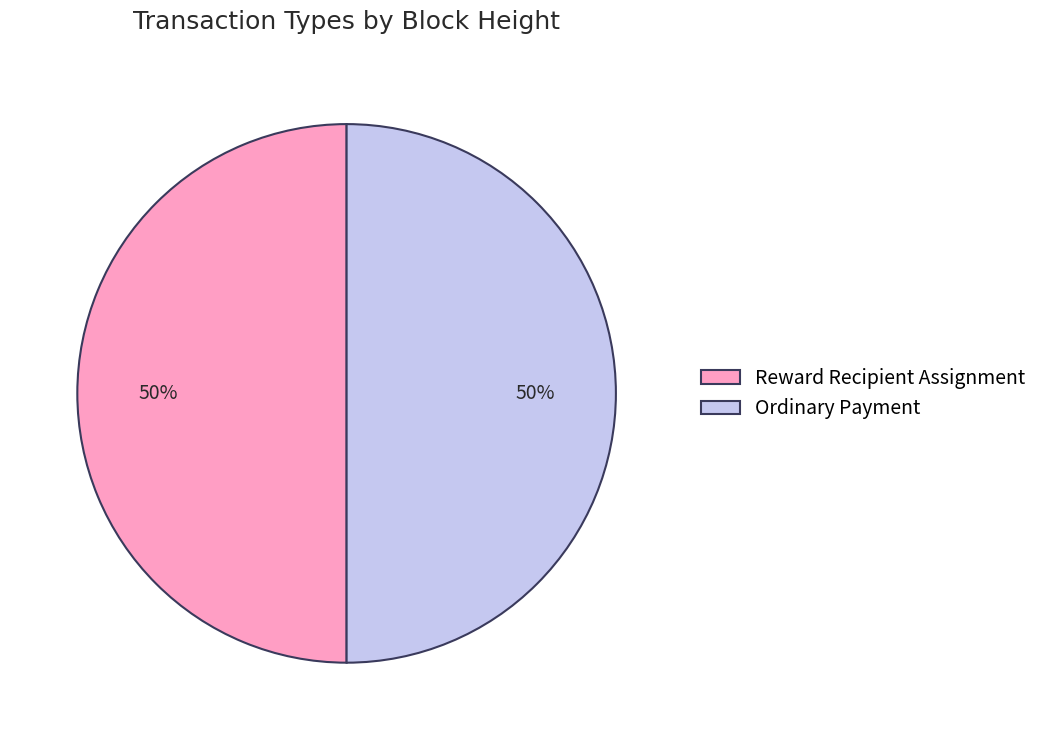

How many segments does this pie chart have?

2